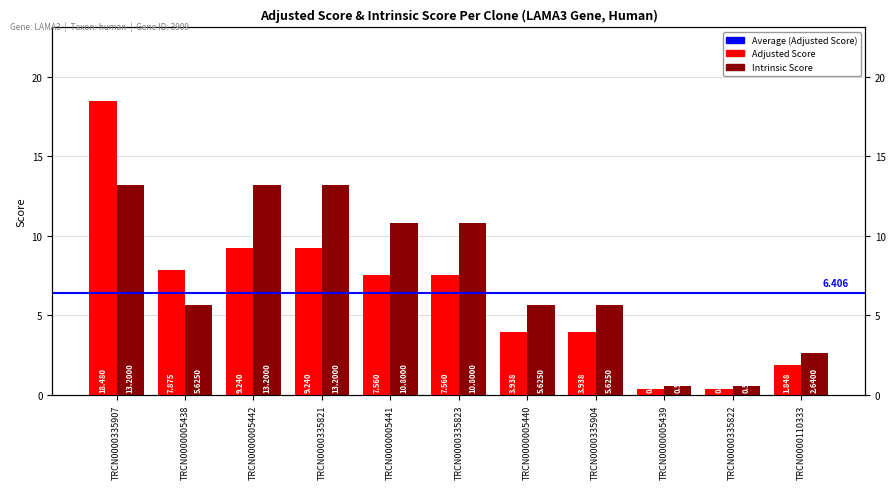

Reading left to right, what are all the values shown in this chart?

Adjusted Score: TRCN0000335907=18.5	TRCN0000005438=7.9	TRCN0000005442=9.2	TRCN0000335821=9.2	TRCN0000005441=7.6	TRCN0000335823=7.6	TRCN0000005440=3.9	TRCN0000335904=3.9	TRCN0000005439=0.4	TRCN0000335822=0.4	TRCN0000110333=1.8
Intrinsic Score: TRCN0000335907=13.2	TRCN0000005438=5.6	TRCN0000005442=13.2	TRCN0000335821=13.2	TRCN0000005441=10.8	TRCN0000335823=10.8	TRCN0000005440=5.6	TRCN0000335904=5.6	TRCN0000005439=0.6	TRCN0000335822=0.6	TRCN0000110333=2.6